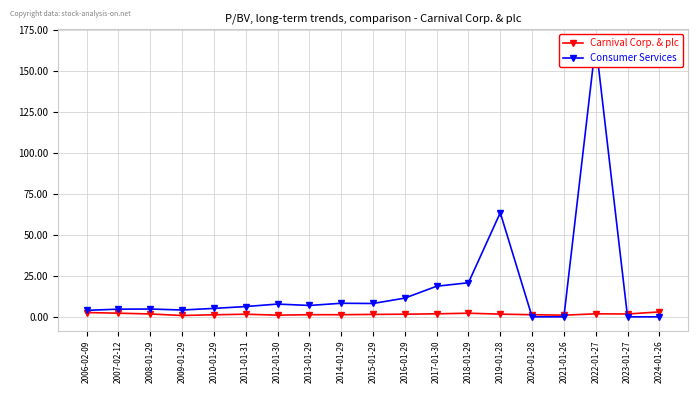

True or false: Carnival Corp. & plc has a value of 0.6 at 2022-01-27.

False